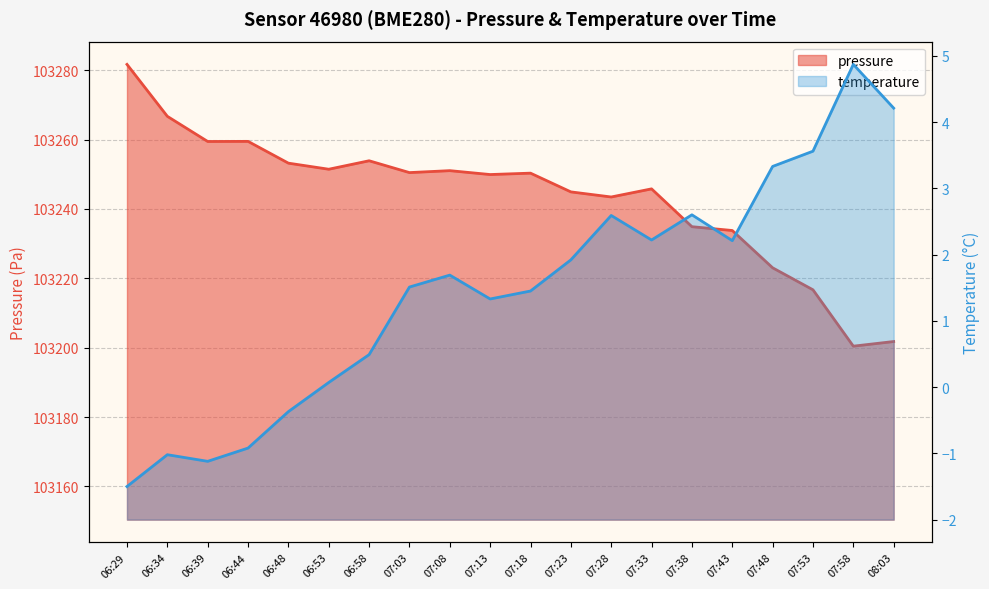

The chart shows a value of 70514.0 at 07:18. True or false?

False